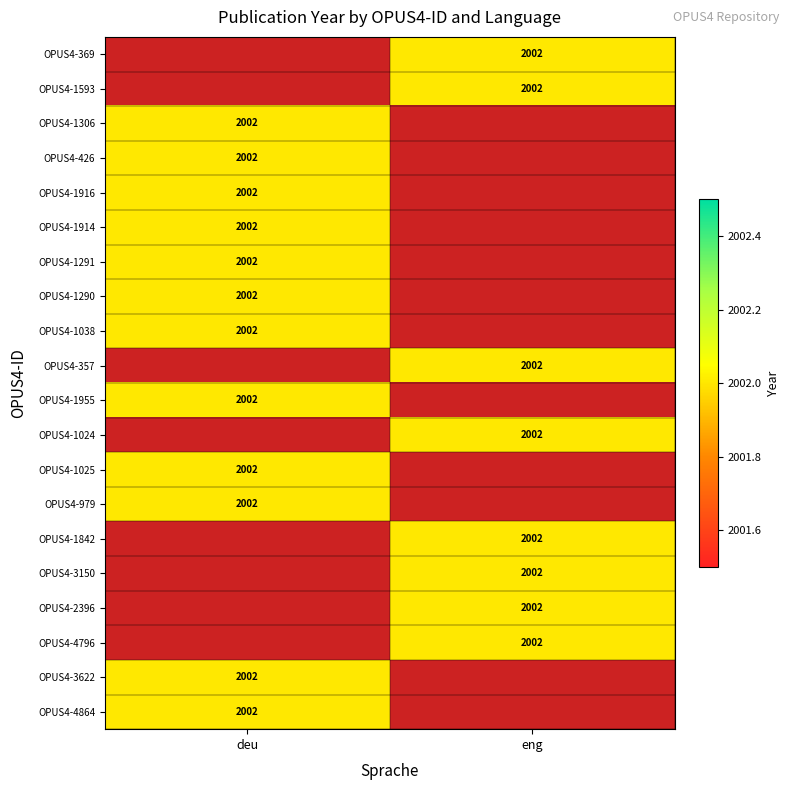

What is the greatest value displayed?

2002.0